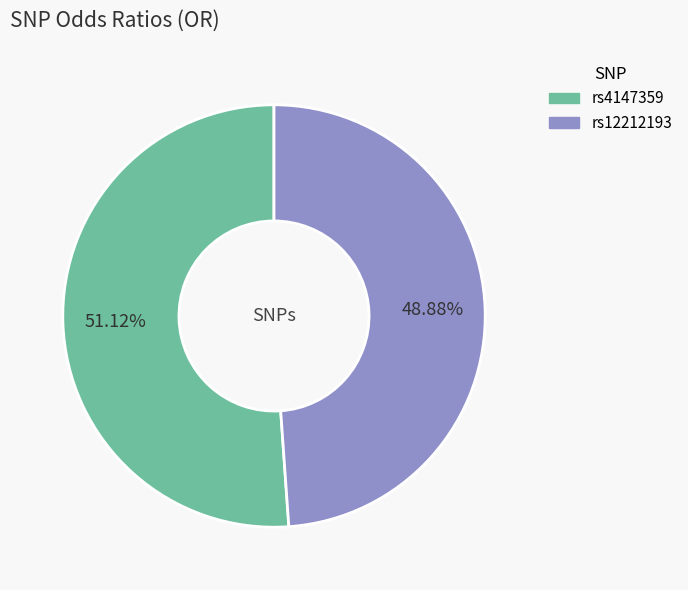

How much of the chart is everything except rs4147359?

48.9%